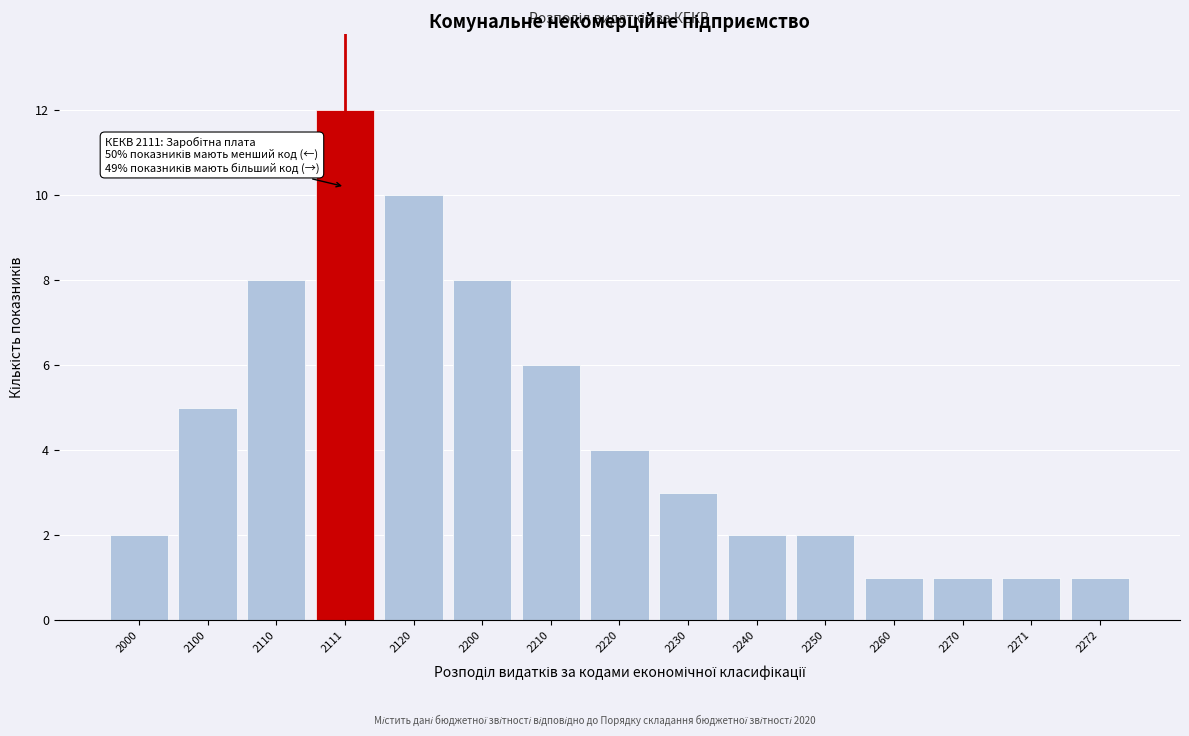

Reading left to right, extract all data points from this chart.

2	5	8	12	10	8	6	4	3	2	2	1	1	1	1